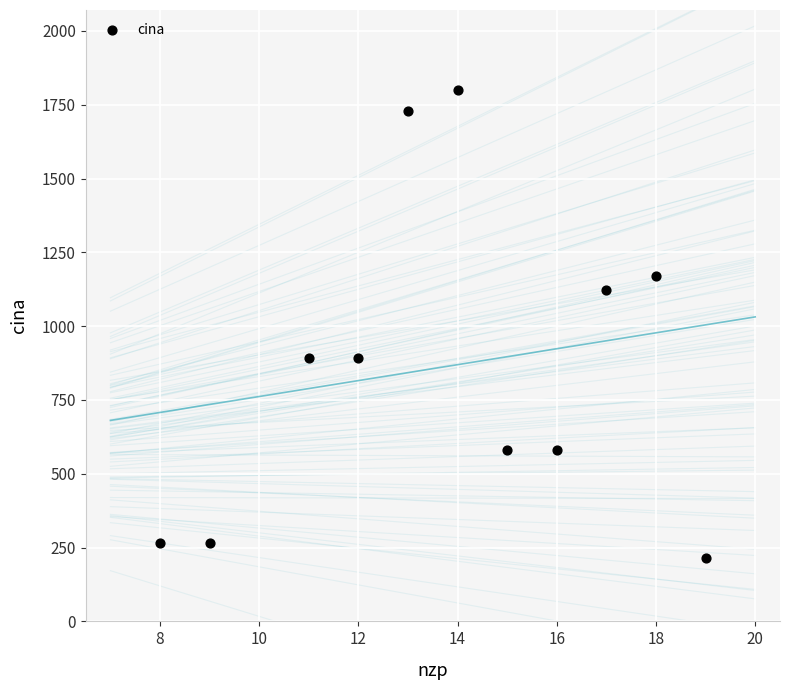

What is the average Y value?

864.8